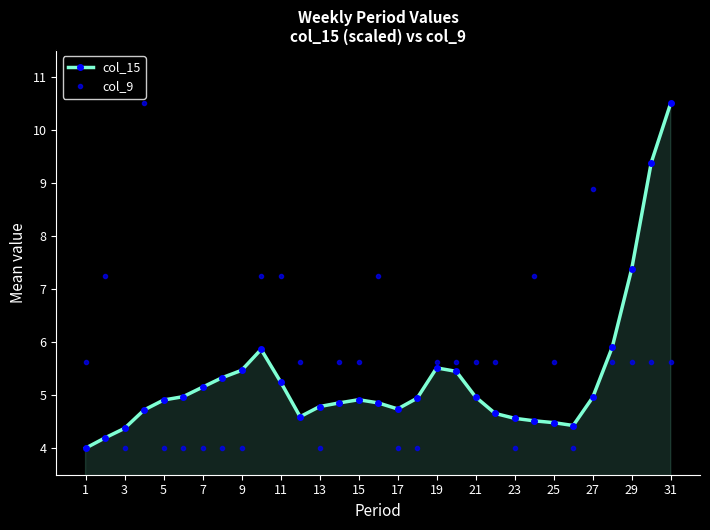

How many data points in col_9 are less than 5?

11